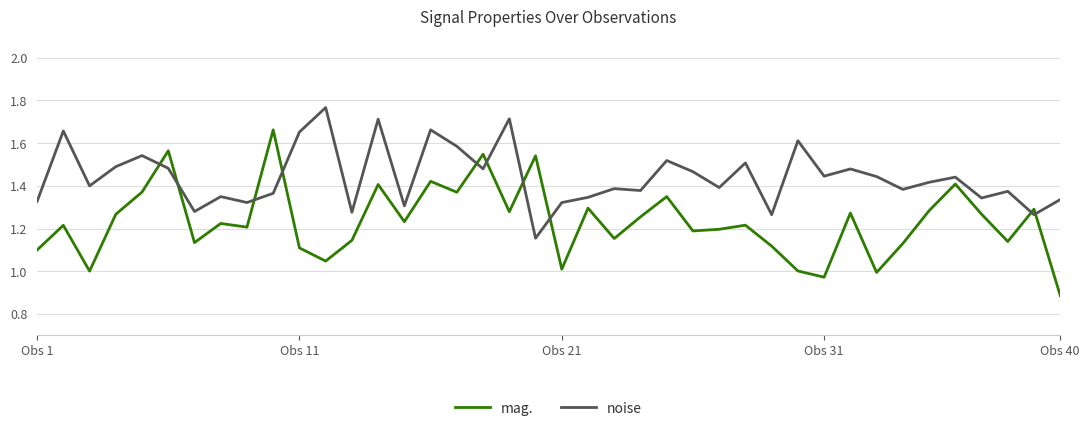

True or false: noise has more than 1 interior local peaks.

True